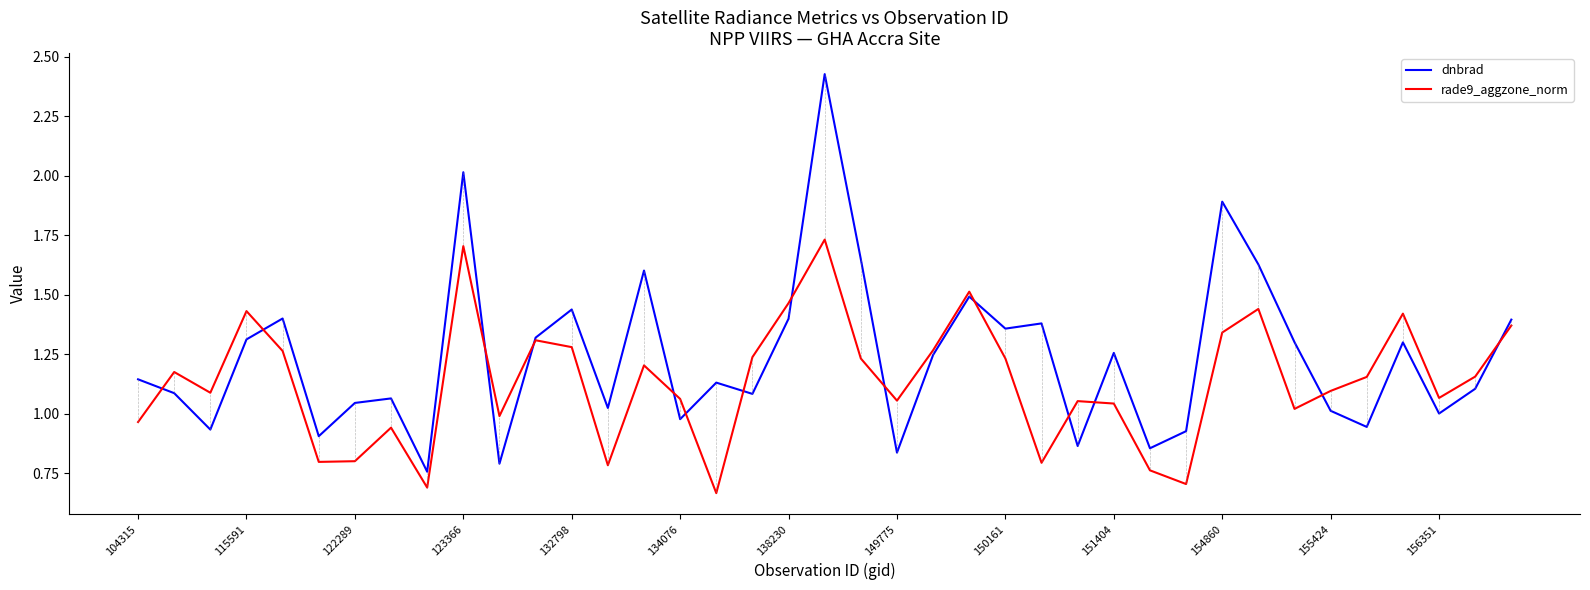

Rank the series by their maximum value, from lowest to highest.

rade9_aggzone_norm, dnbrad